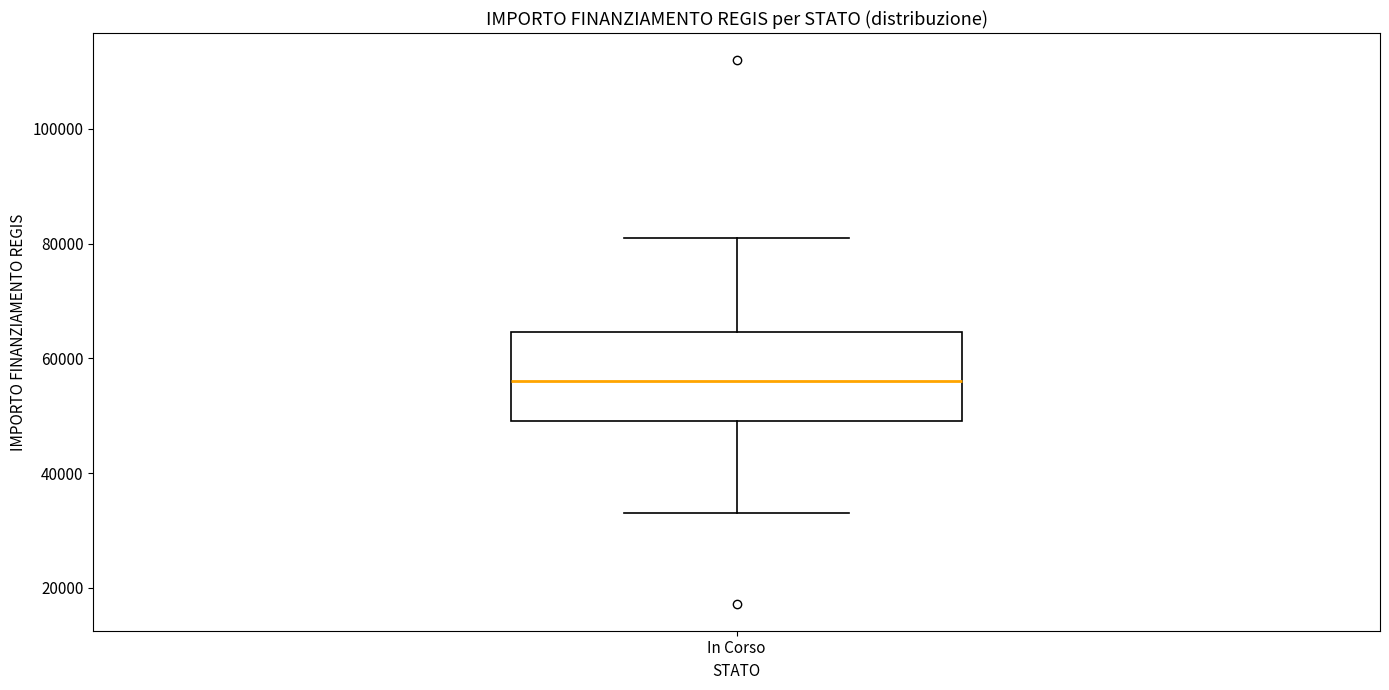

Where does the lower whisker of the box for In Corso end on the y-axis? The values are not printed on the chart, so give them approximately, as read against the axis.

32000